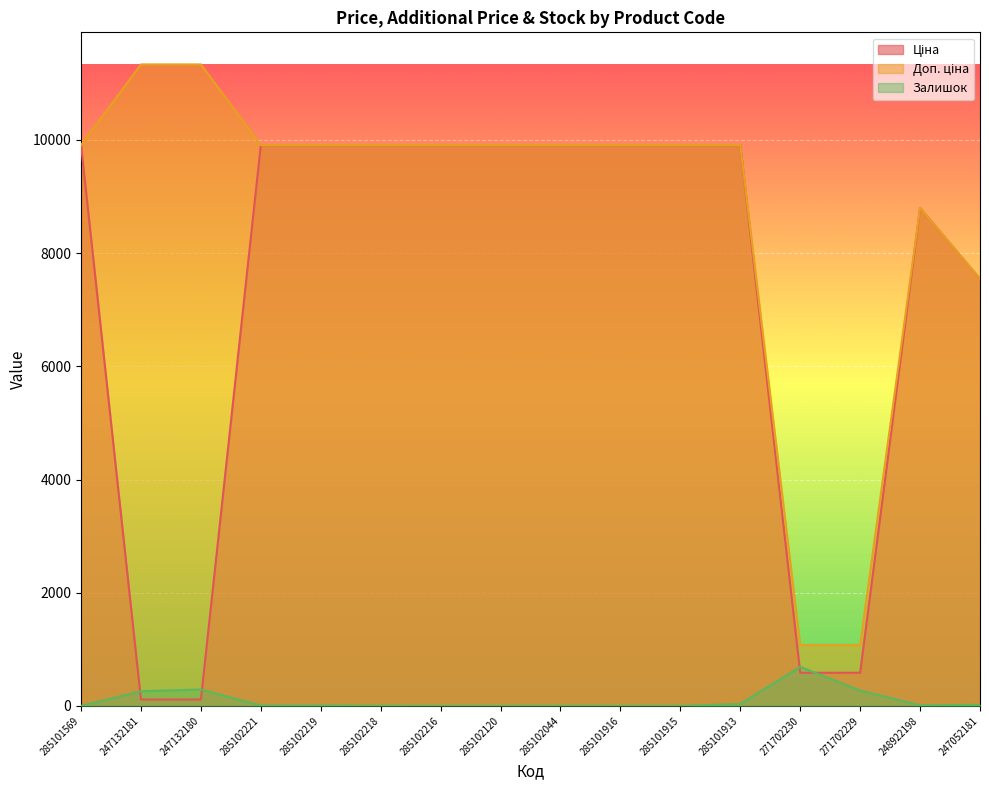

What is the sum of the Залишок values at 285102044 and 248922198?

12.0